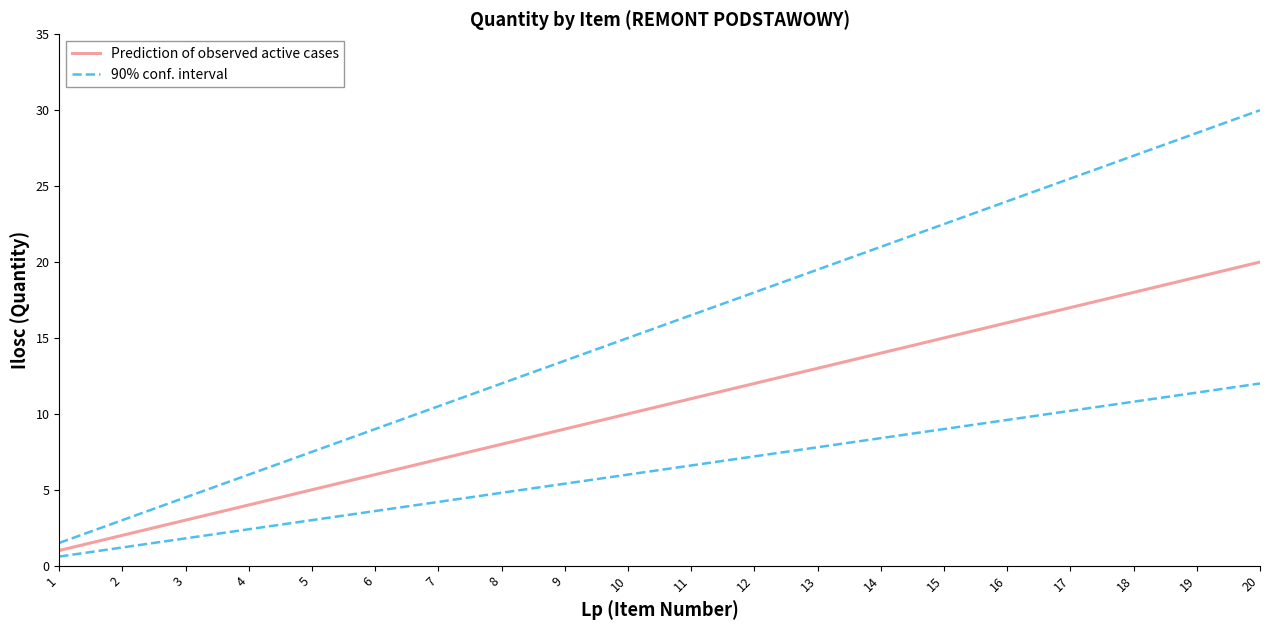

Reading left to right, transcribe all the data shown in this chart.

Prediction of observed active cases: 1=1.0	2=2.0	3=3.0	4=4.0	5=5.0	6=6.0	7=7.0	8=8.0	9=9.0	10=10.0	11=11.0	12=12.0	13=13.0	14=14.0	15=15.0	16=16.0	17=17.0	18=18.0	19=19.0	20=20.0
90% conf. interval: 1=1.5	2=3.0	3=4.5	4=6.0	5=7.5	6=9.0	7=10.5	8=12.0	9=13.5	10=15.0	11=16.5	12=18.0	13=19.5	14=21.0	15=22.5	16=24.0	17=25.5	18=27.0	19=28.5	20=30.0